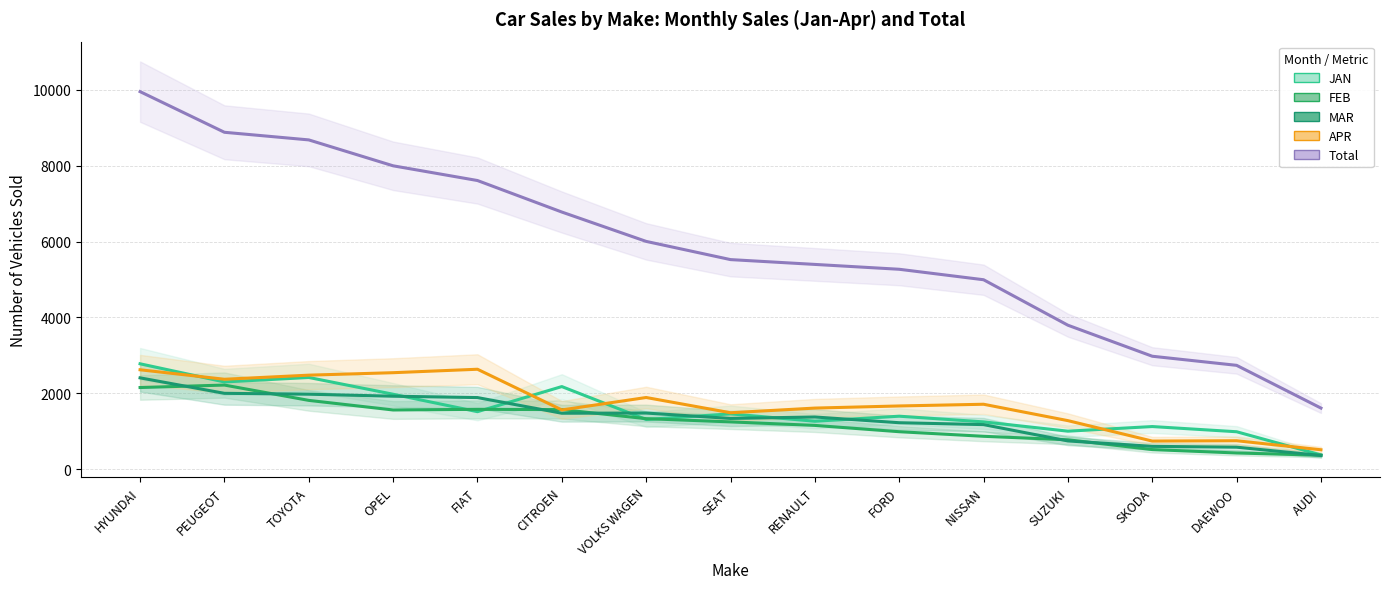

Rank the categories by APR value from lowest to highest.

AUDI, SKODA, DAEWOO, SUZUKI, SEAT, CITROEN, RENAULT, FORD, NISSAN, VOLKS WAGEN, PEUGEOT, TOYOTA, OPEL, HYUNDAI, FIAT